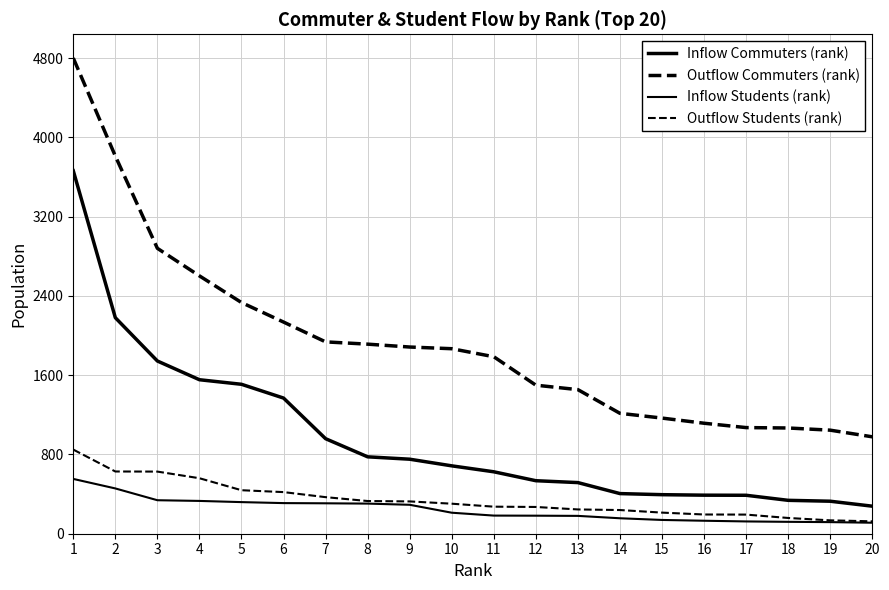

True or false: Outflow Commuters (rank) and Inflow Students (rank) intersect in this chart.

False